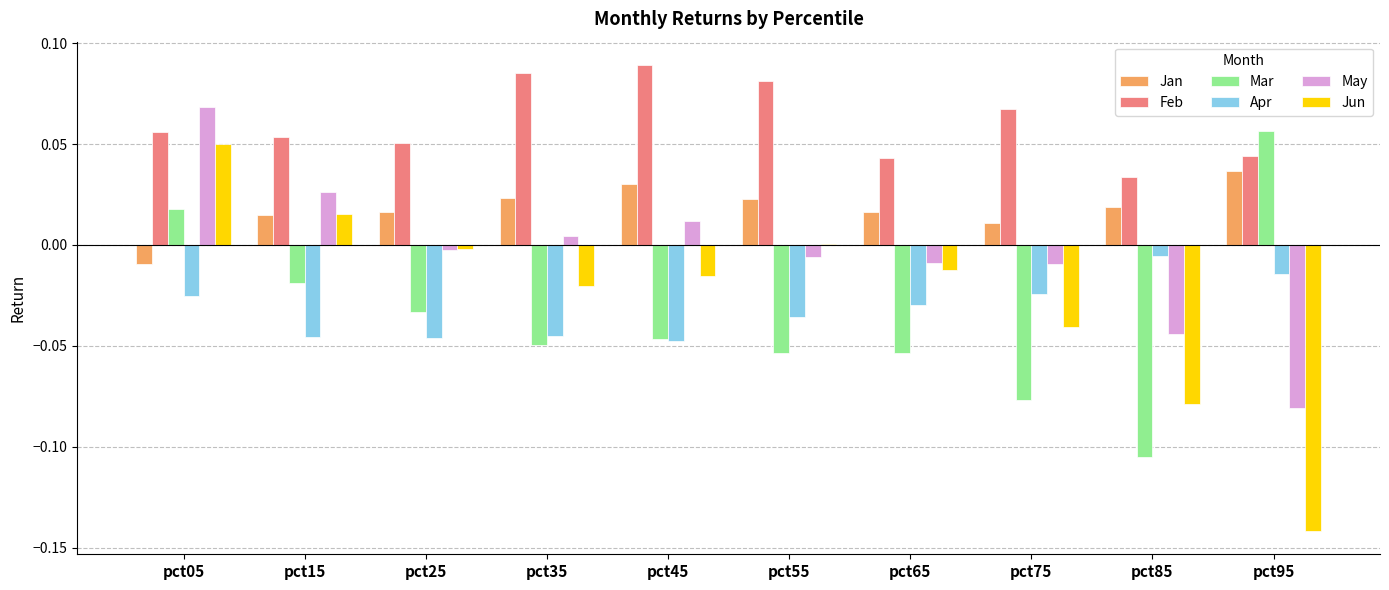

Is it true that Mar equals -0.0 at pct75?

False